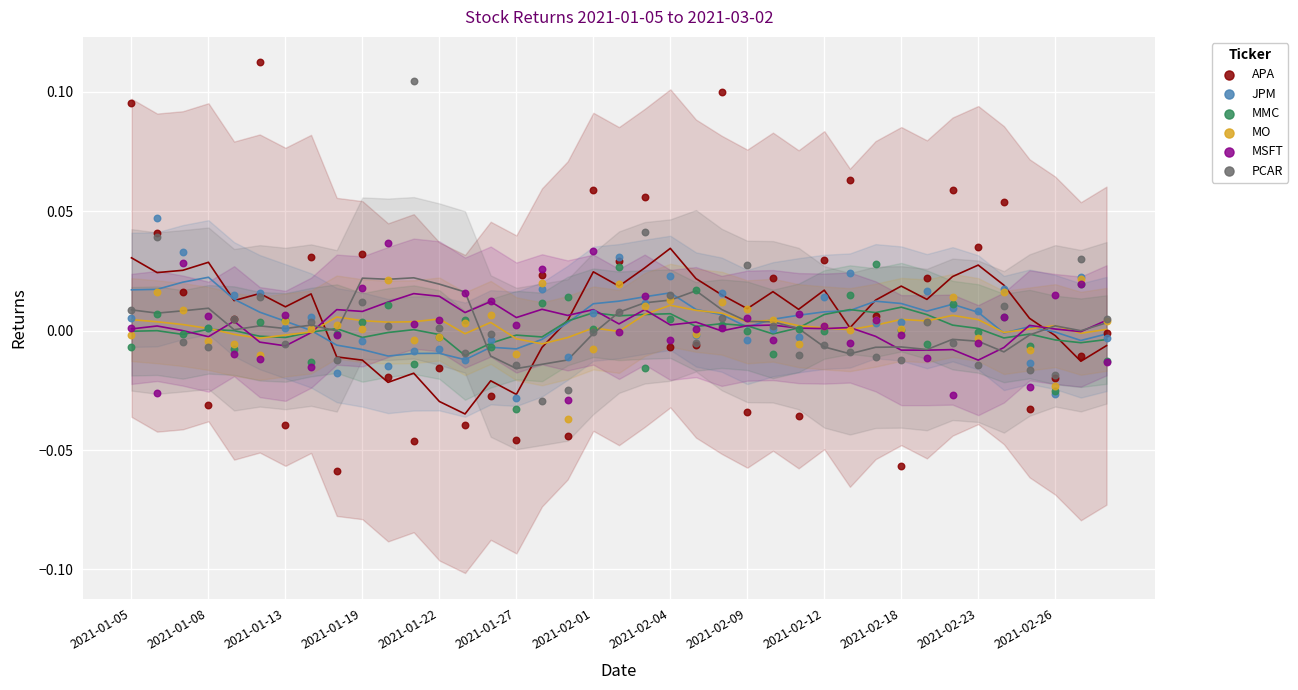

Which series contains the highest Y value?

APA